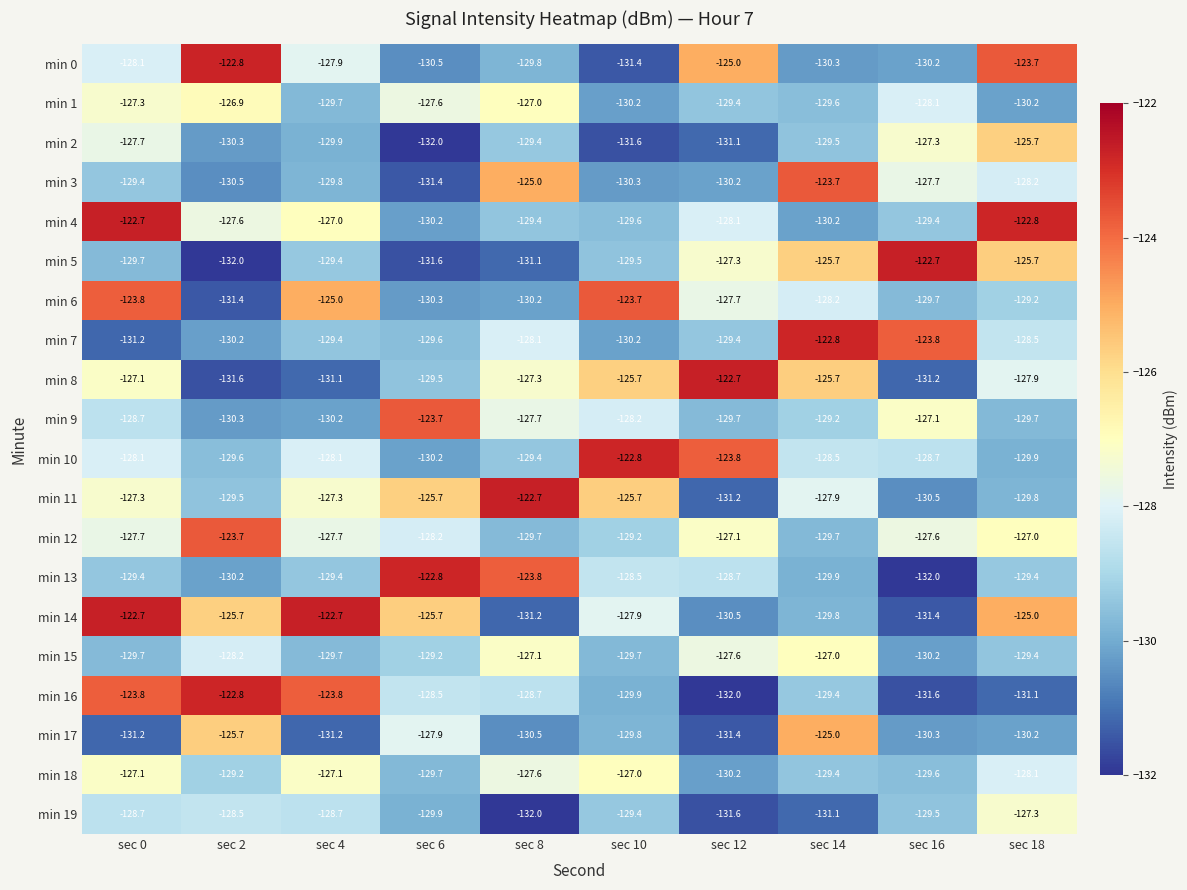

How many data points does each series have?

10